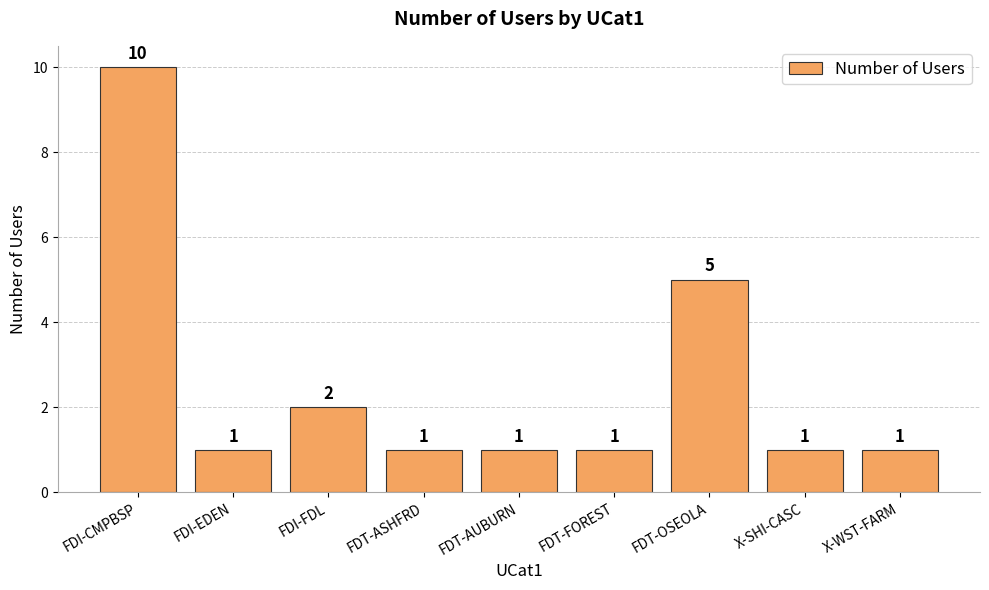

What value does the data have at FDT-OSEOLA?

5